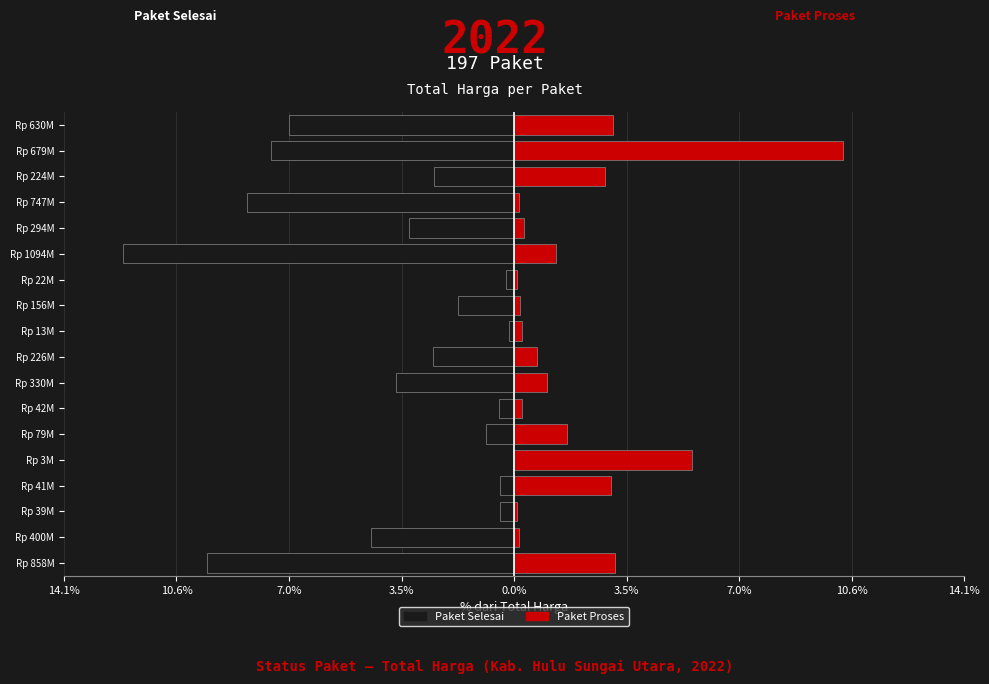

What is the average value of the Paket Proses (right) series?

1.9